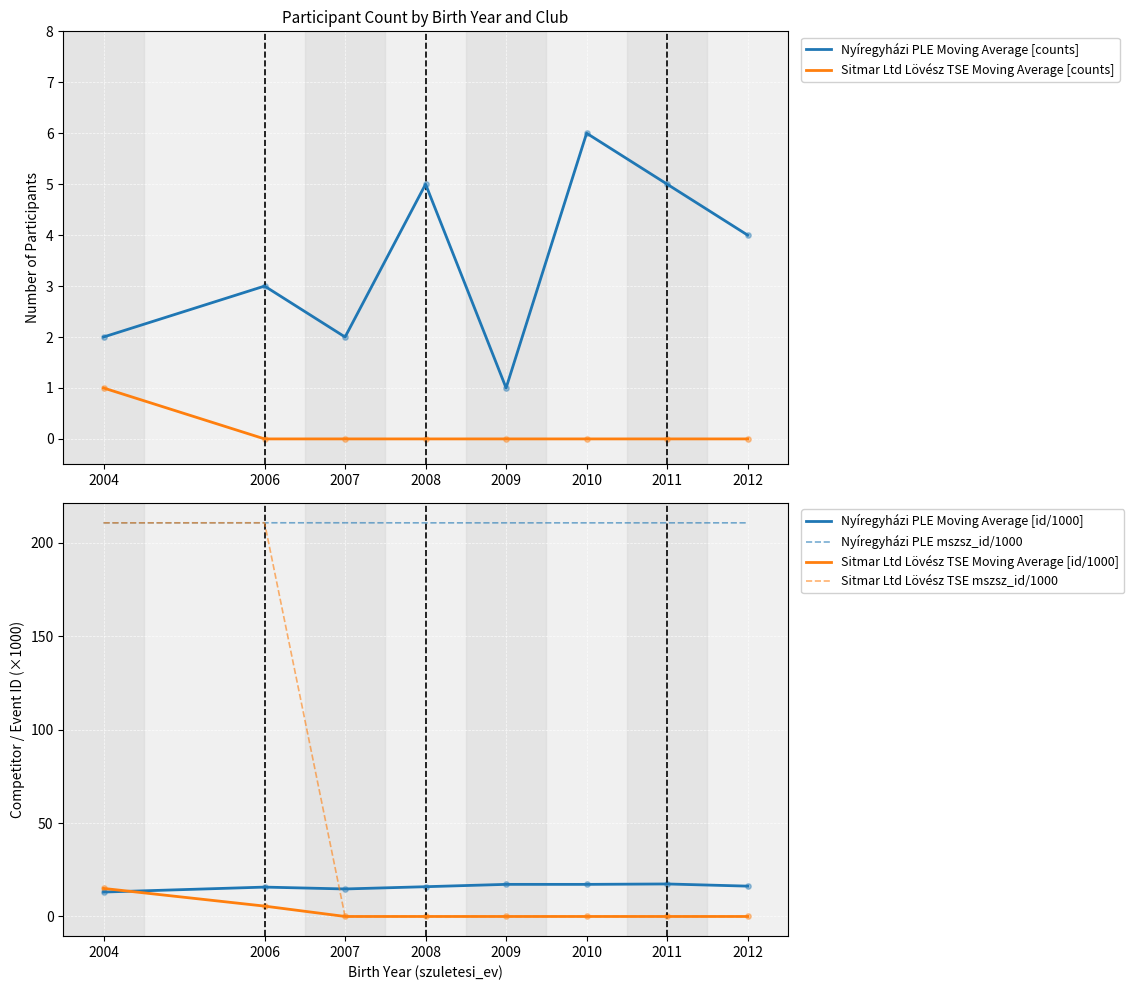

Which series reaches the minimum Y coordinate?

Sitmar Ltd Lövész TSE Moving Average [counts]